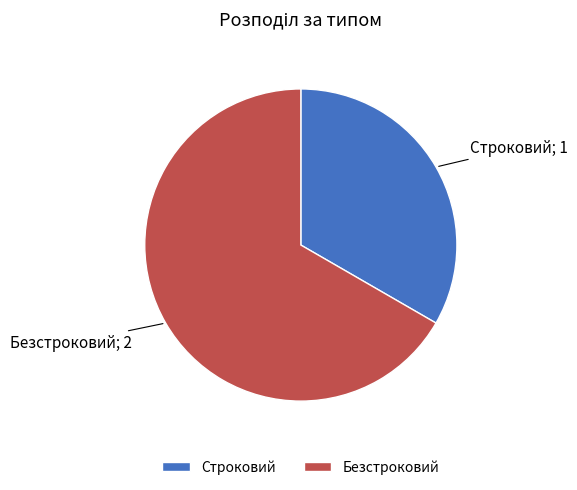

Which has a higher value, Безстроковий or Строковий?

Безстроковий